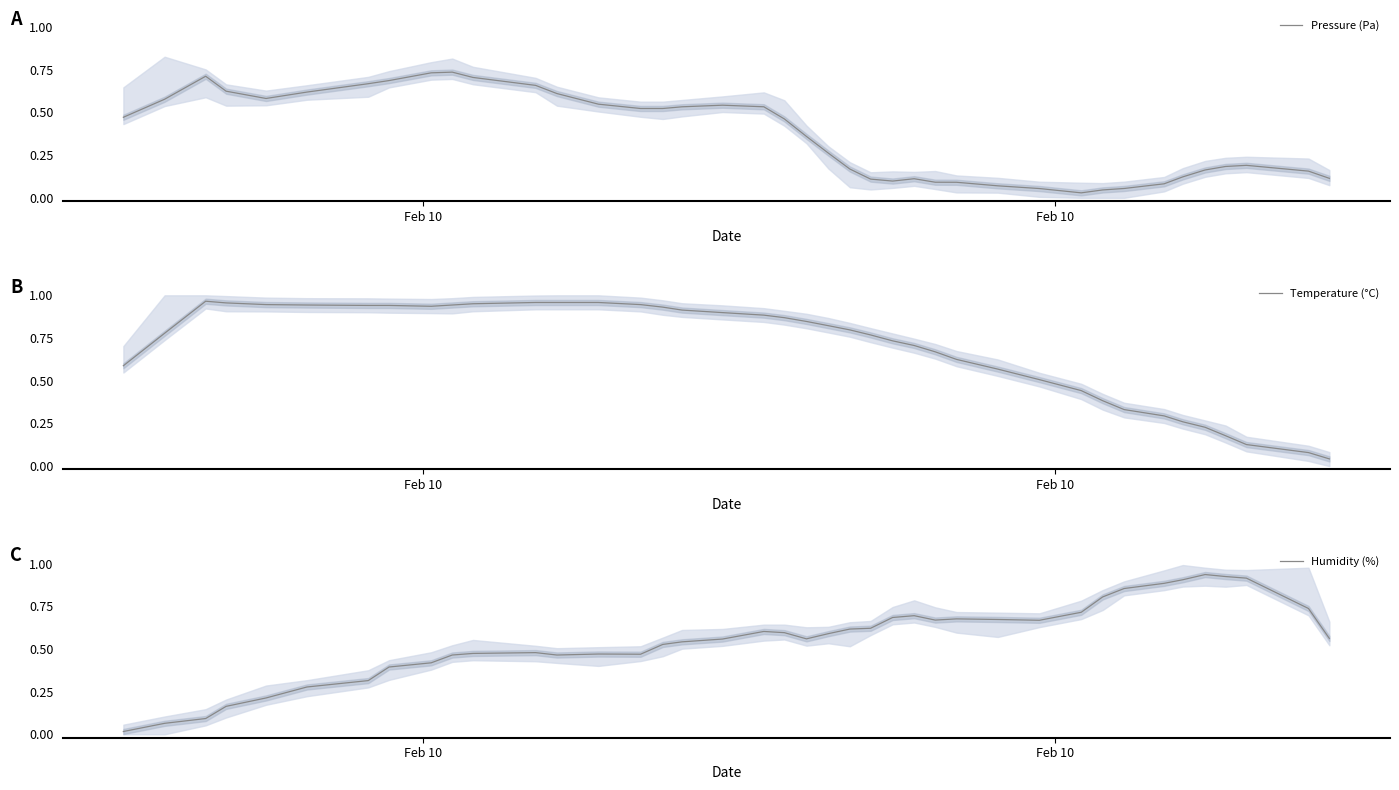

Is it true that Pressure (Pa) equals 1.0 at 6?

False